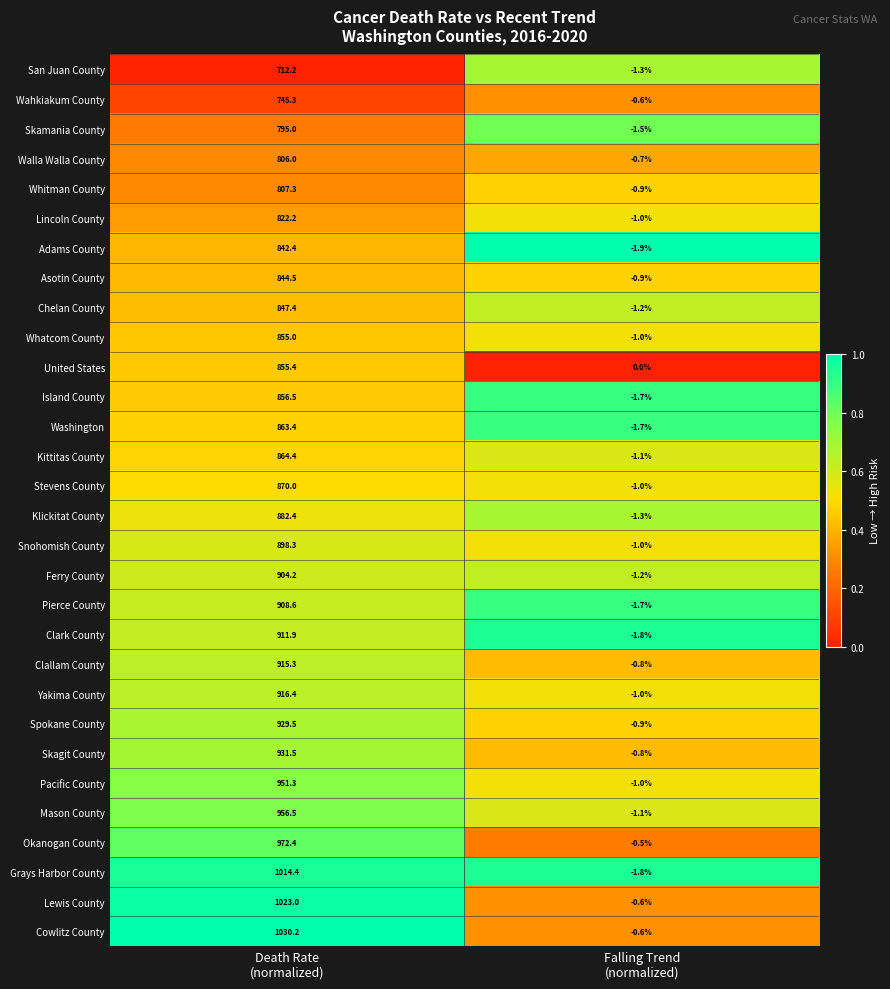

Which series has the largest total across all categories?

Cowlitz County